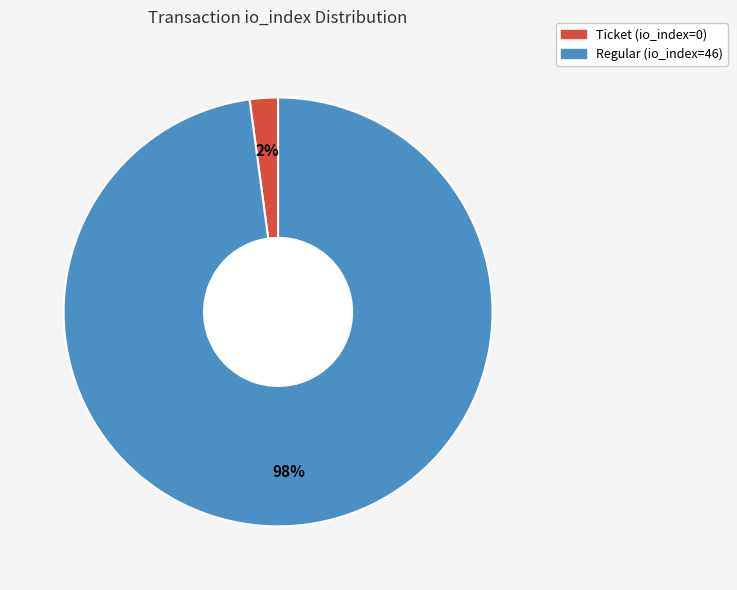

What is the smallest slice in the pie chart?

Ticket (io_index=0)